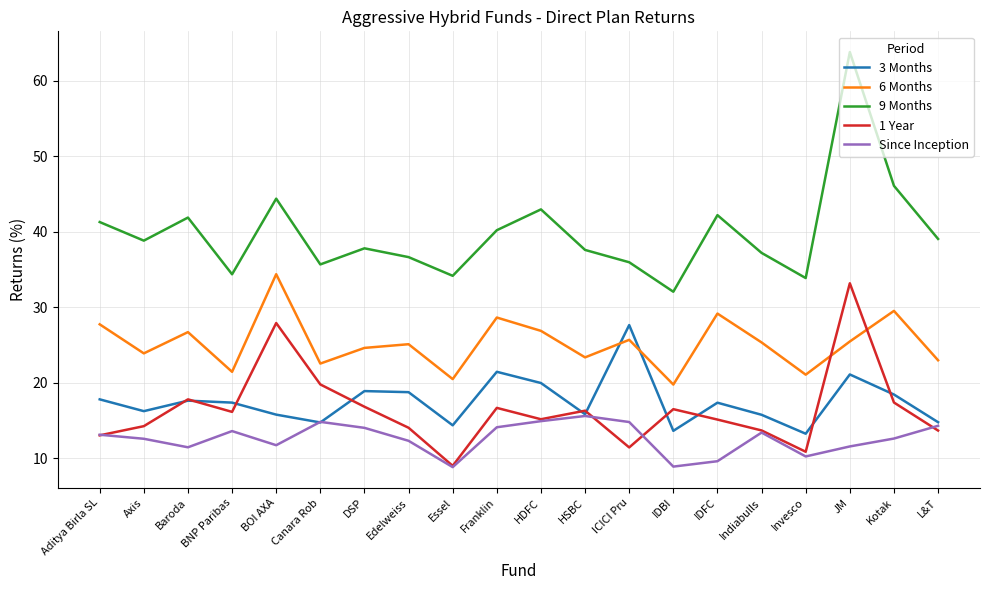

What position from the left is JM?

18